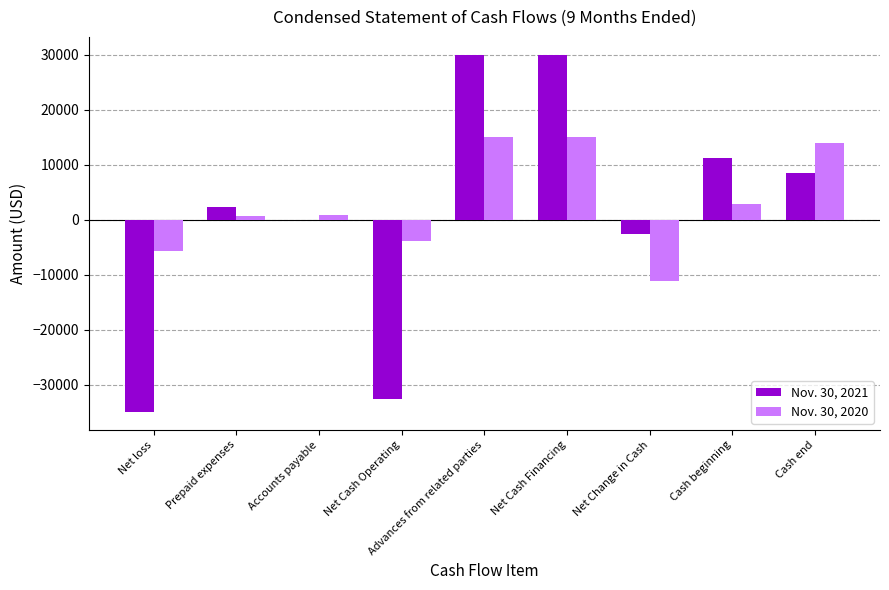

The Nov. 30, 2020 series shows 15000 at Net Cash Financing. True or false?

True